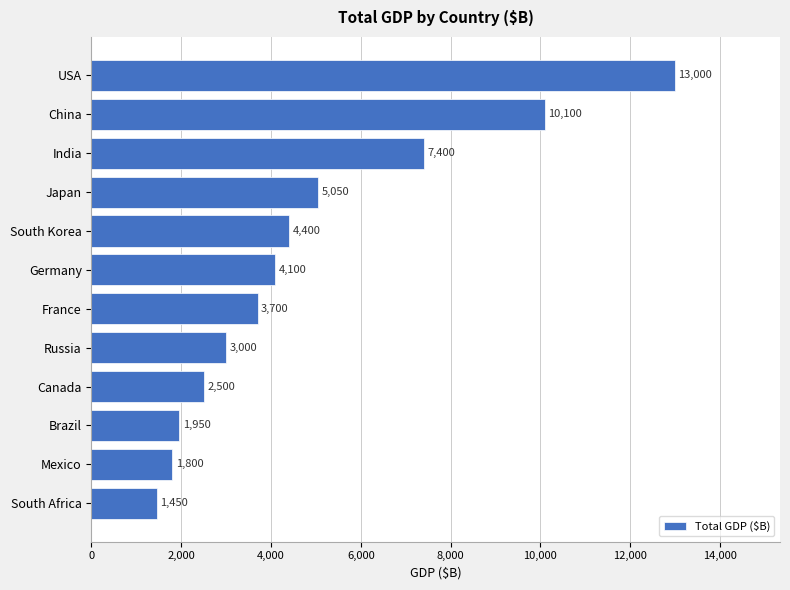

What is the value of the 5th bar from the top?

4400